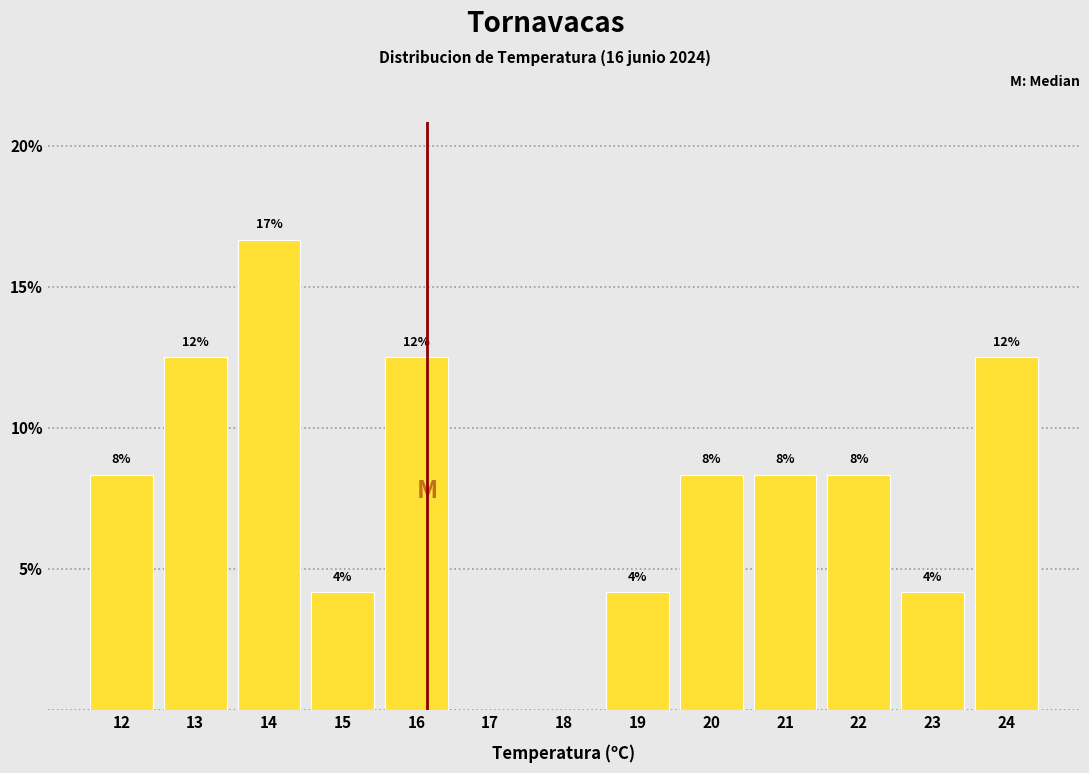

Are the bars horizontal?

No